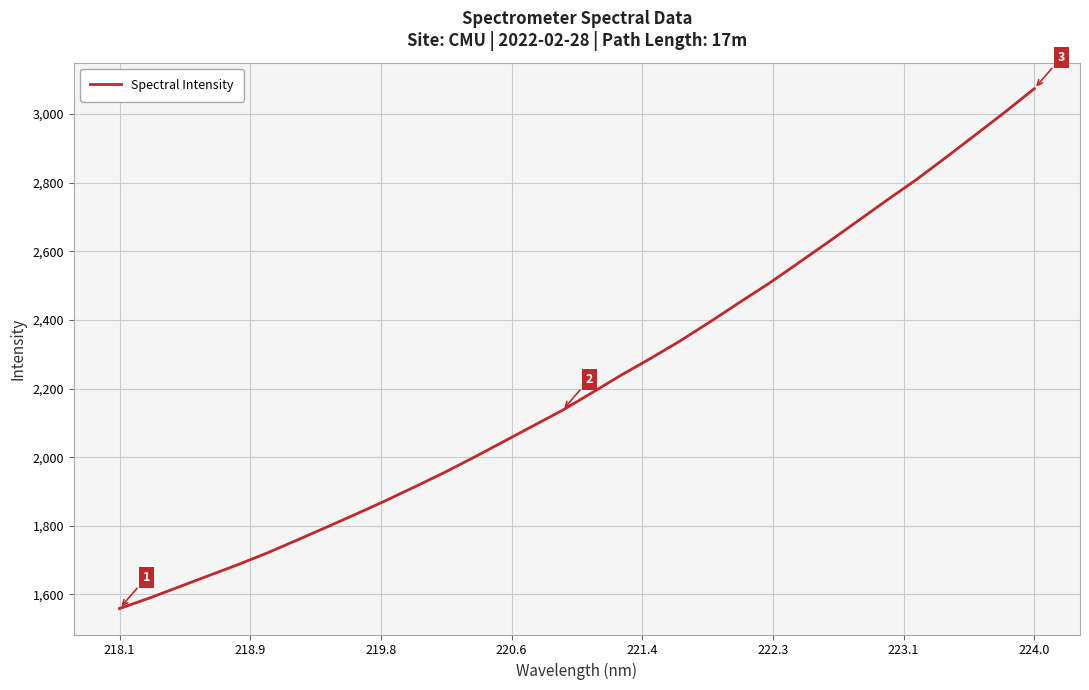

What is the maximum value shown in the chart?

3073.8